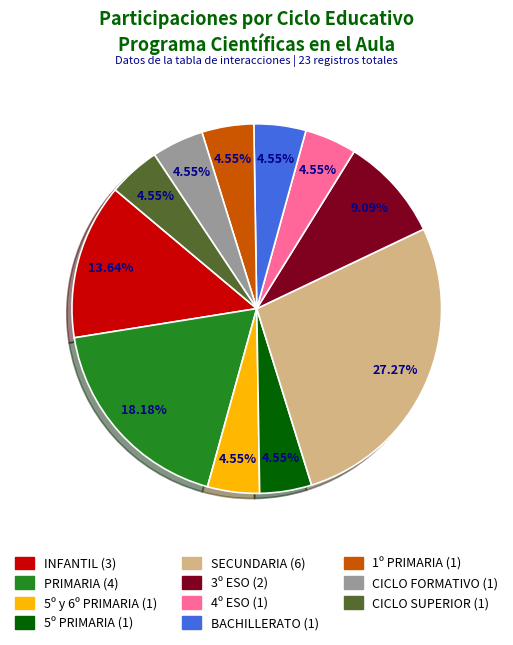

What is the ratio of the value at SECUNDARIA to the value at INFANTIL?

2.0